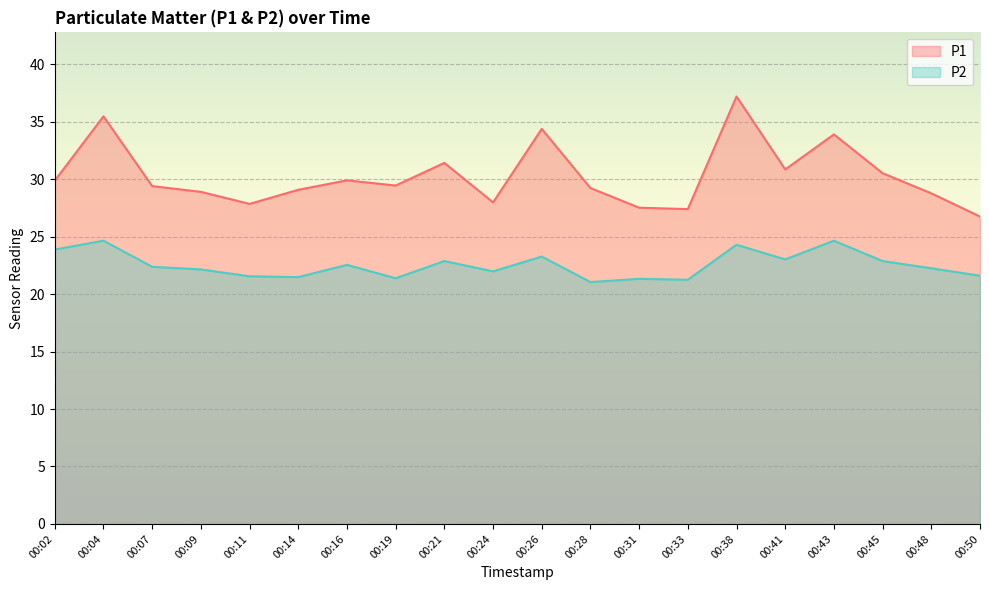

True or false: P2 has a value of 21.6 at 00:11.

True